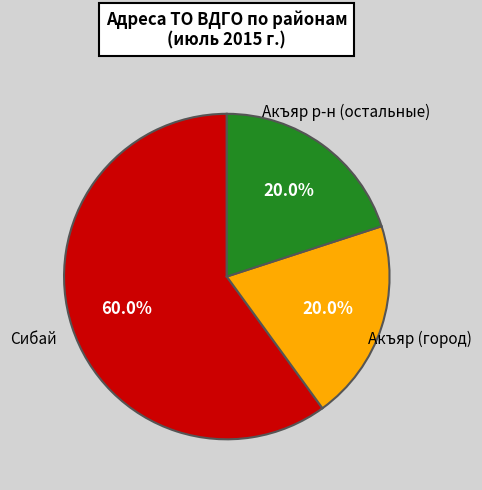

Which has a higher value, Акъяр (город) or Сибай?

Сибай